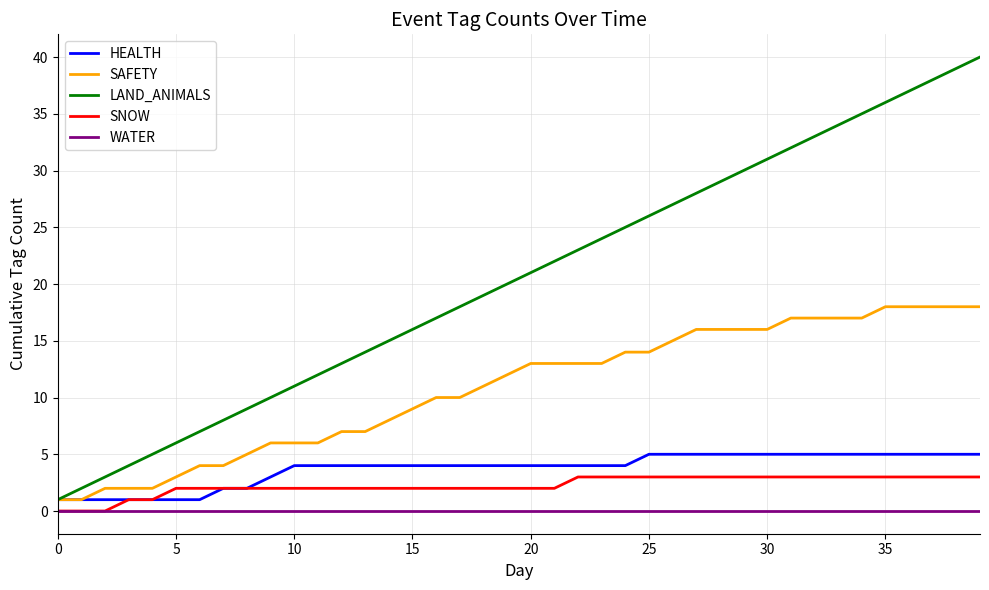

Rank the series by their maximum value, from highest to lowest.

LAND_ANIMALS, SAFETY, HEALTH, SNOW, WATER